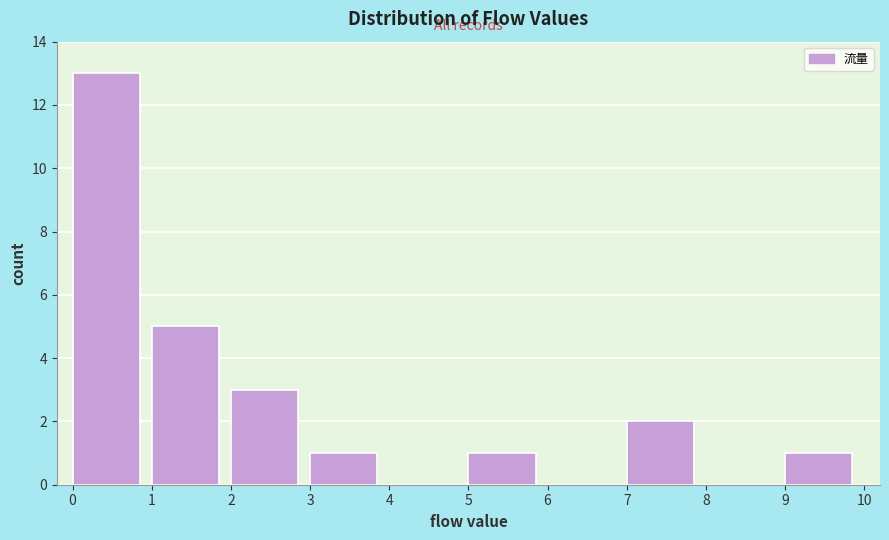

What is the height of the bar covering 3 to 4 on the x-axis? The values are not printed on the chart, so give them approximately, as read against the axis.

1